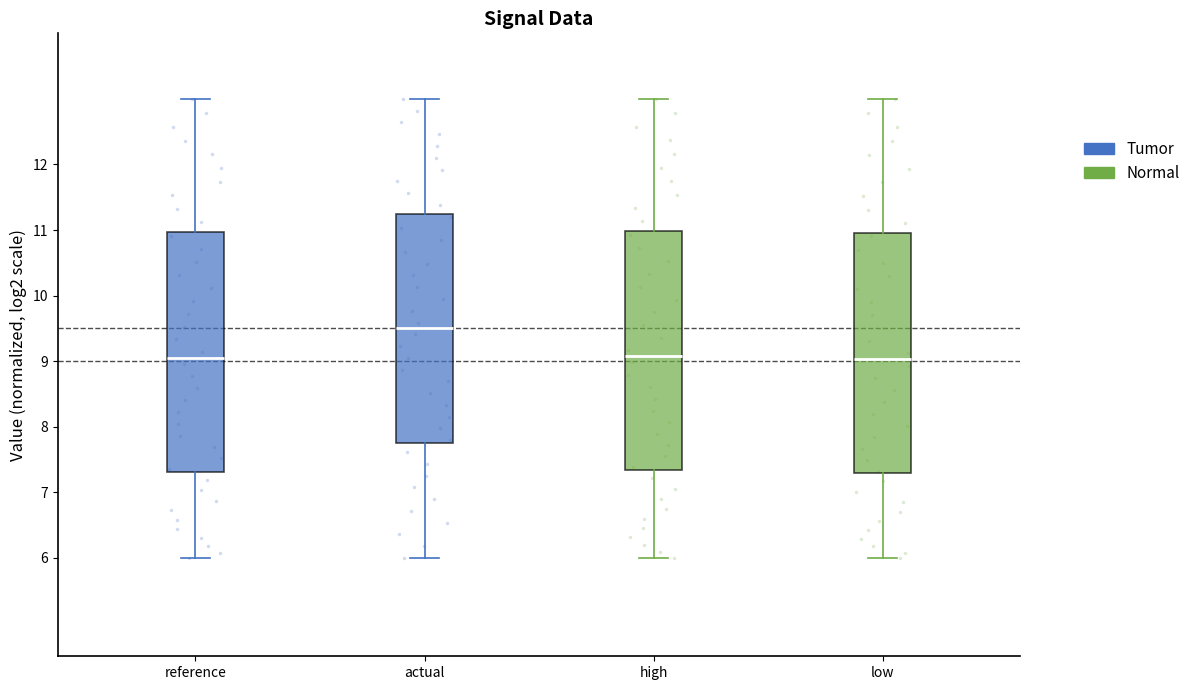

Where does the lower whisker of the box for actual end on the y-axis? The values are not printed on the chart, so give them approximately, as read against the axis.

6.0